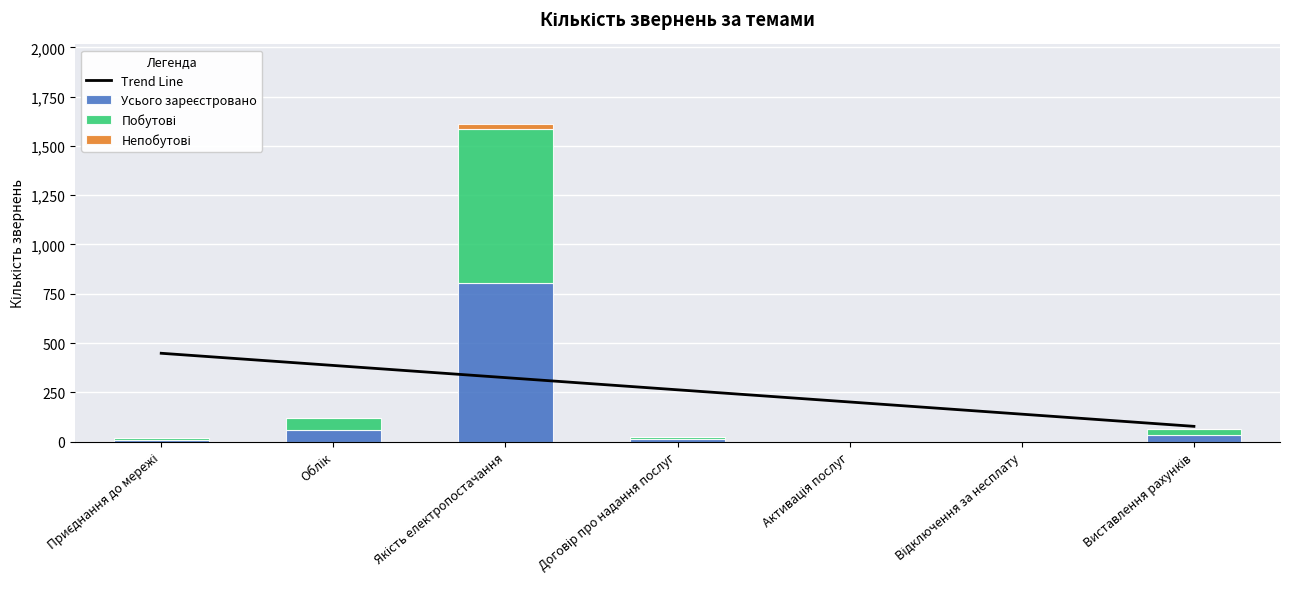

Reading left to right, extract all data points from this chart.

Trend Line: Приєднання до мережі=447.9	Облік=386.1	Якість електропостачання=324.4	Договір про надання послуг=262.6	Активація послуг=200.8	Відключення за несплату=139.0	Виставлення рахунків=77.2
Усього зареєстровано: Приєднання до мережі=10.0	Облік=61.0	Якість електропостачання=806.0	Договір про надання послуг=11.0	Активація послуг=0.0	Відключення за несплату=0.0	Виставлення рахунків=31.0
Побутові: Приєднання до мережі=8.0	Облік=61.0	Якість електропостачання=782.0	Договір про надання послуг=11.0	Активація послуг=0.0	Відключення за несплату=0.0	Виставлення рахунків=31.0
Непобутові: Приєднання до мережі=2.0	Облік=0.0	Якість електропостачання=24.0	Договір про надання послуг=0.0	Активація послуг=0.0	Відключення за несплату=0.0	Виставлення рахунків=0.0